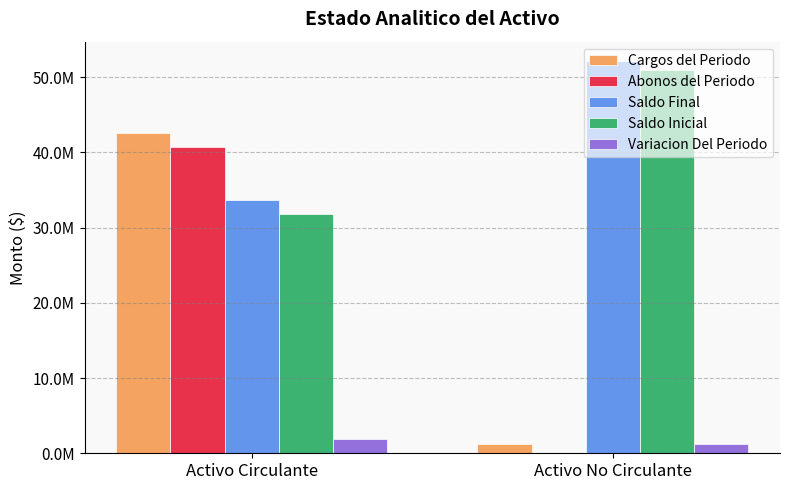

What is the average value of the Saldo Inicial series?

41344512.8